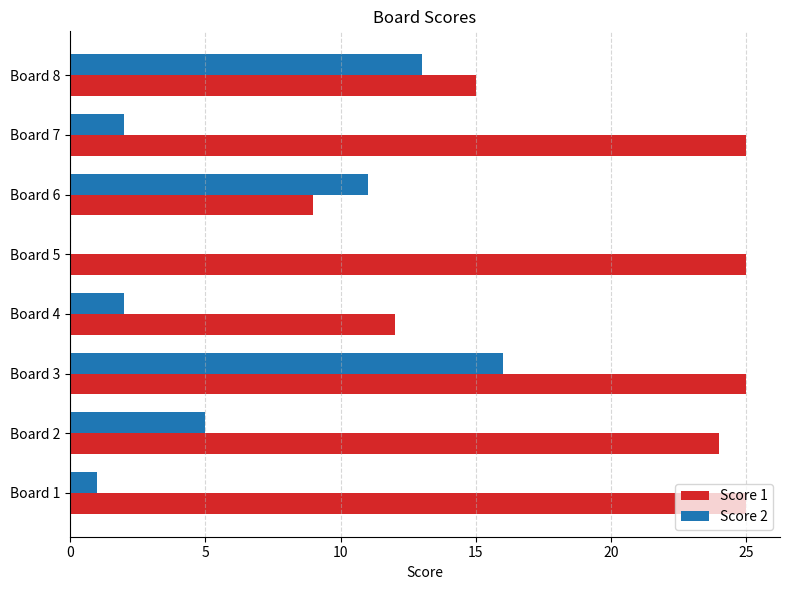

Which series changed the most between Board 1 and Board 4?

Score 1